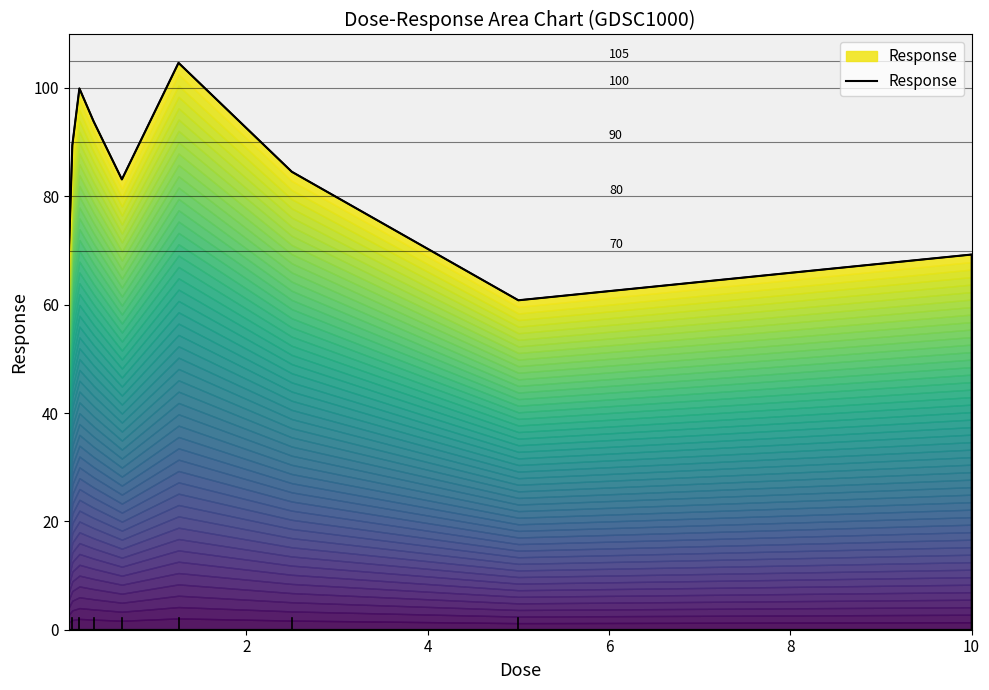

Reading left to right, transcribe all the data shown in this chart.

68.7	89.4	99.9	93.9	83.1	104.6	84.5	60.8	69.3